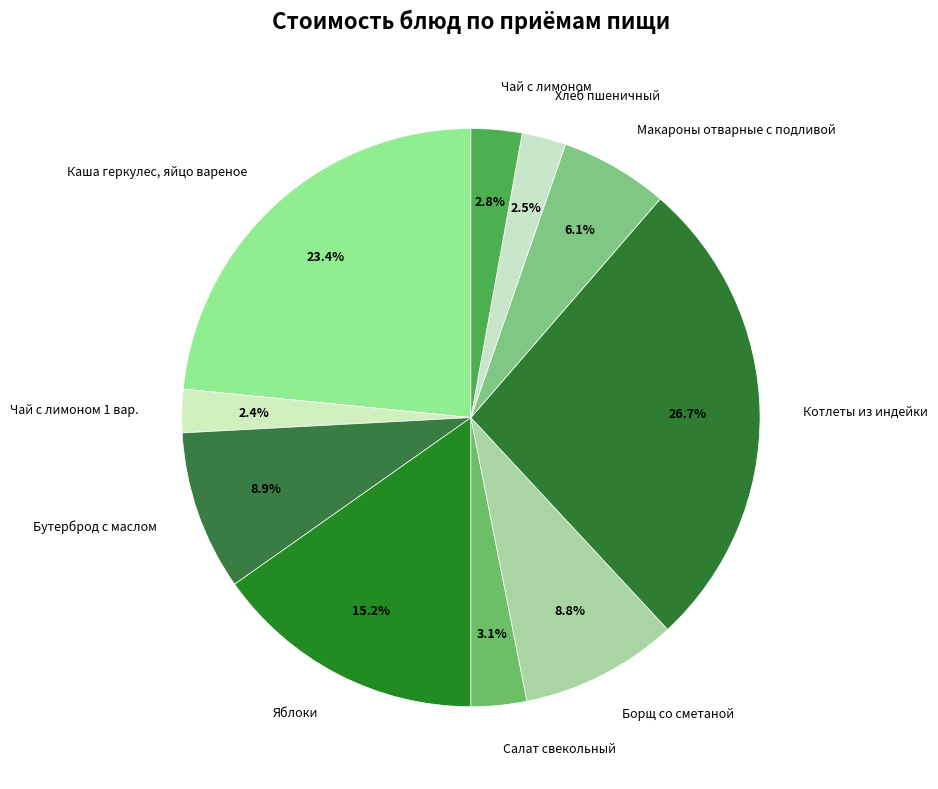

Which category has the biggest portion of the pie?

Котлеты из индейки